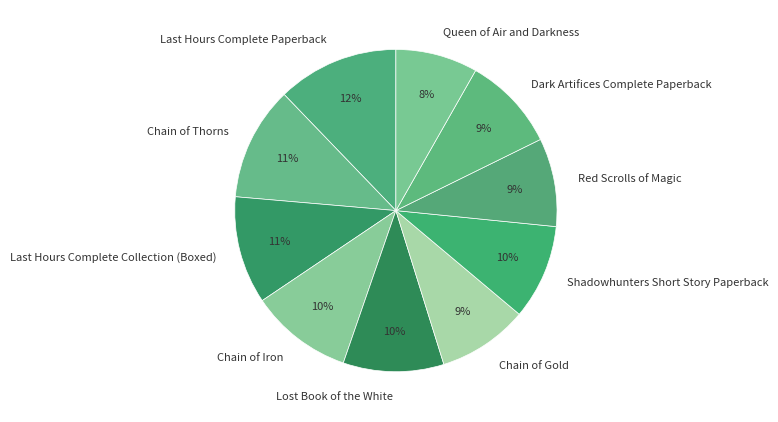

What is the ratio of the value at Shadowhunters Short Story Paperback to the value at Red Scrolls of Magic?

1.1